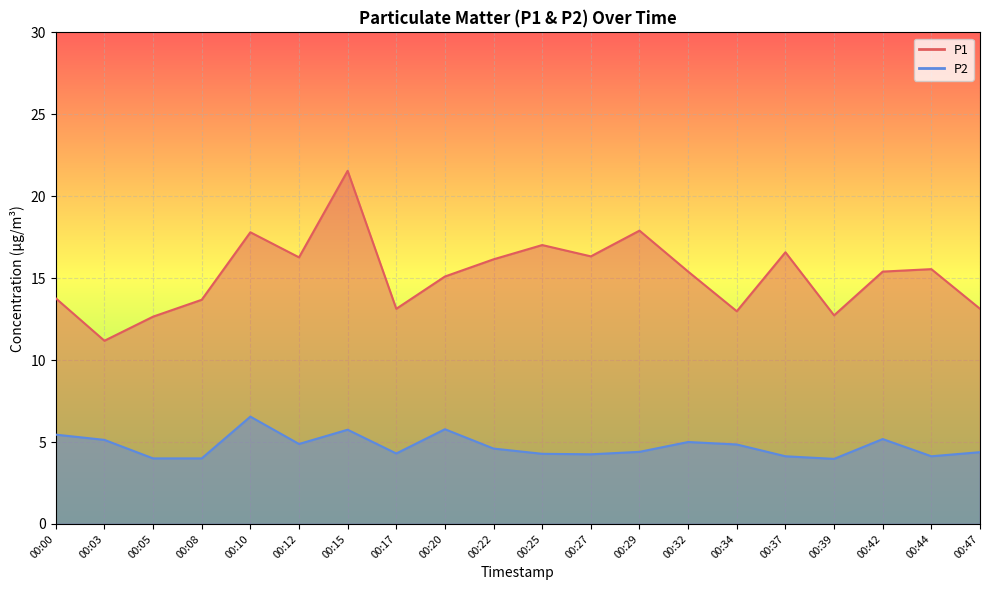

At which label is P1 closest to 16?

00:22